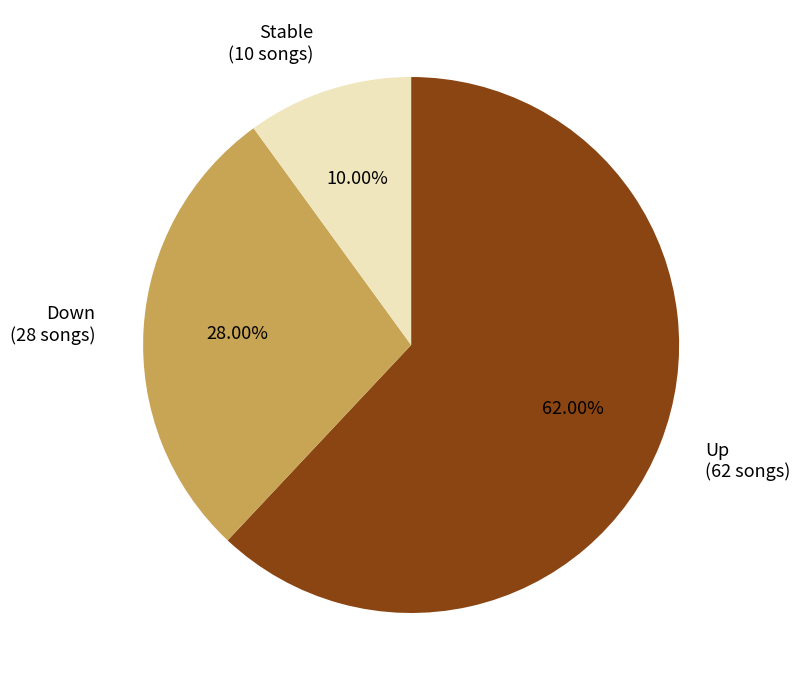

Is there a majority slice in this chart?

Yes